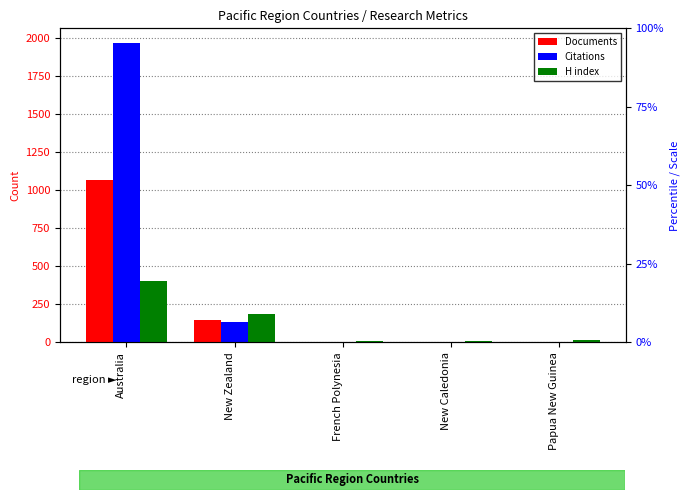

What is the label of the 5th bar from the right?

Australia